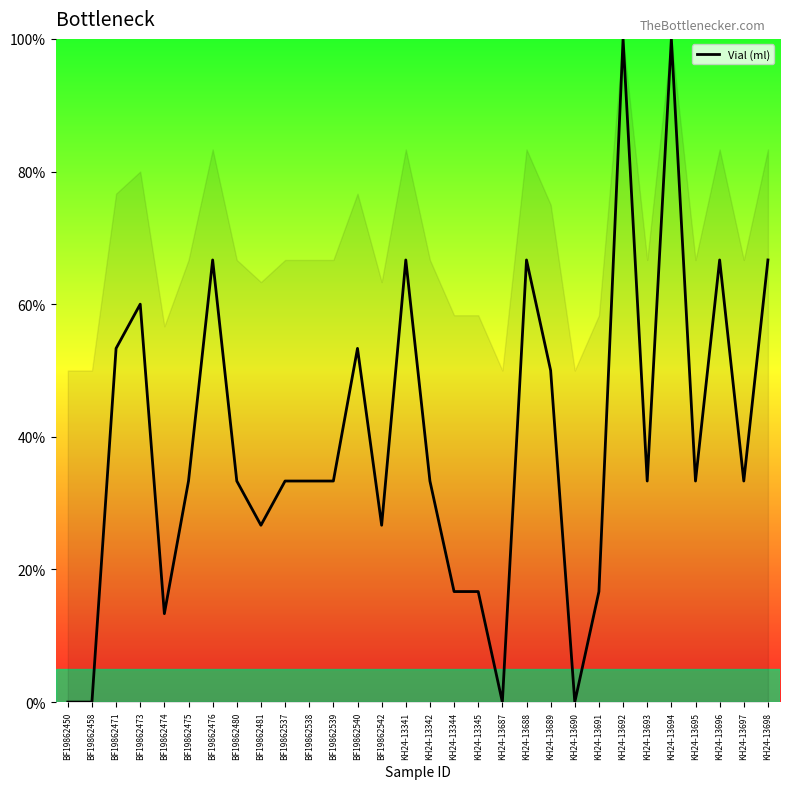

At which label does the data first exceed 33?

BF19862471